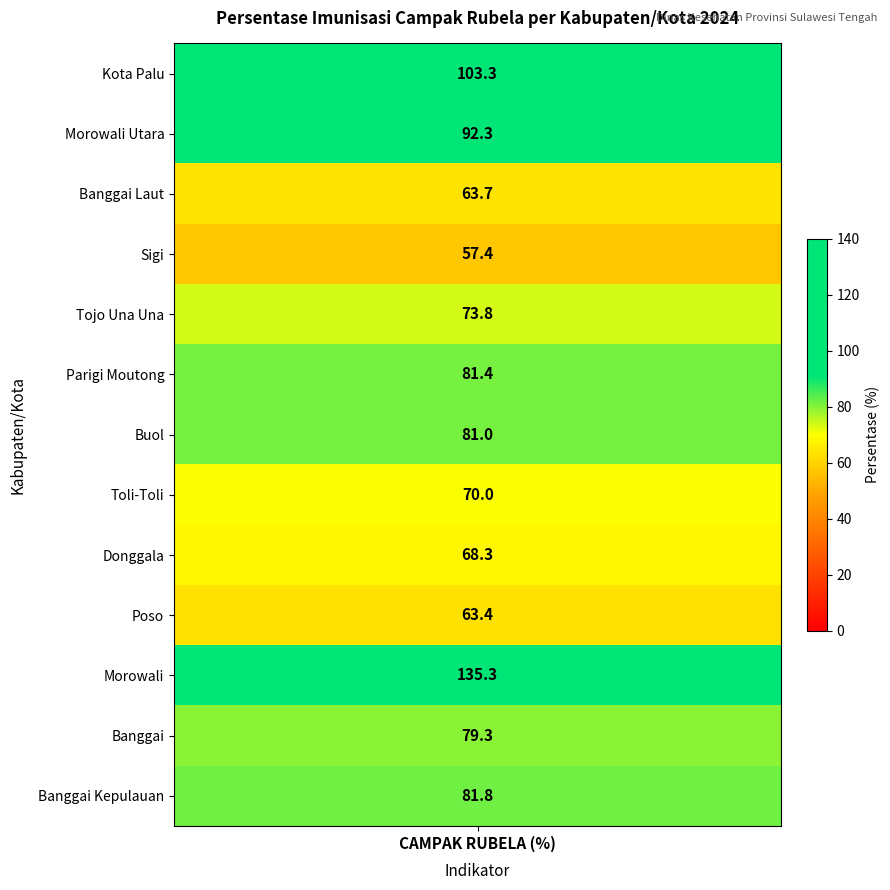

The chart shows a value of 63.4 at Poso. True or false?

True